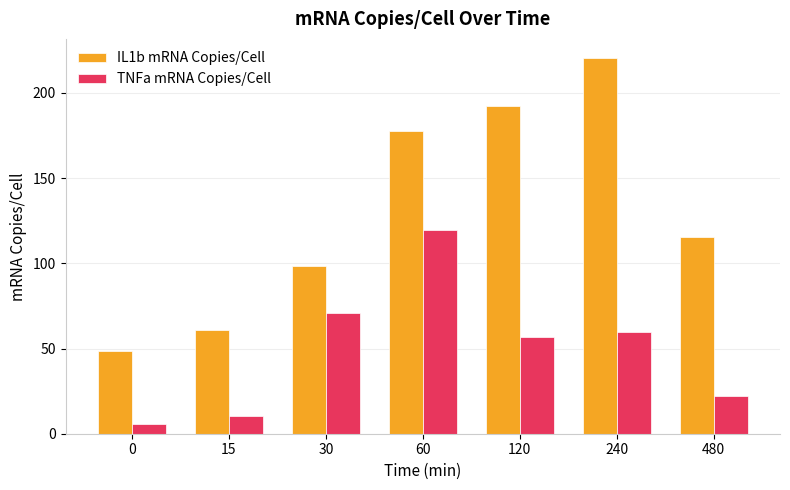

Is it true that IL1b mRNA Copies/Cell equals 48.8 at 0?

True